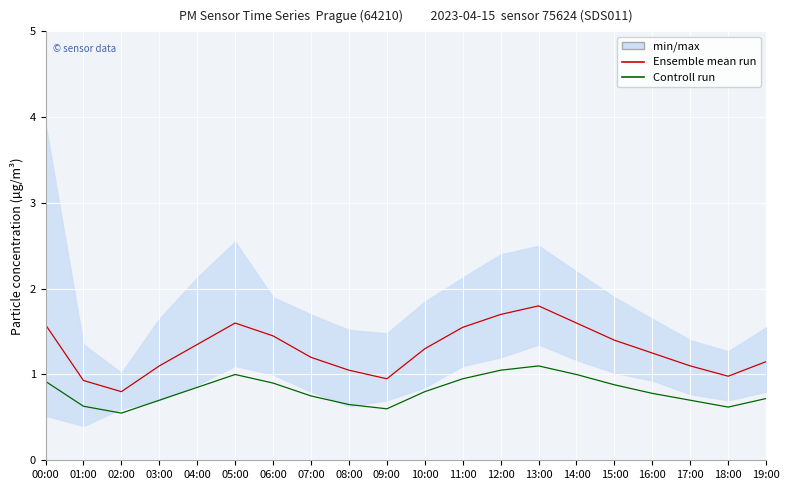

Is the value of Controll run at 07:00 greater than the value of Ensemble mean run at 14:00?

No